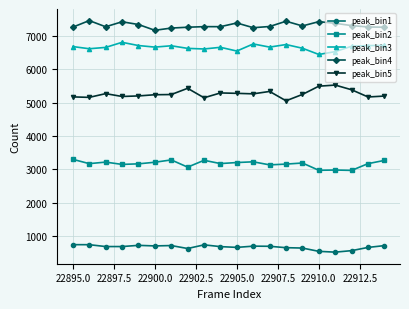

What is the difference between the maximum and minimum values in the peak_bin5 series?

472